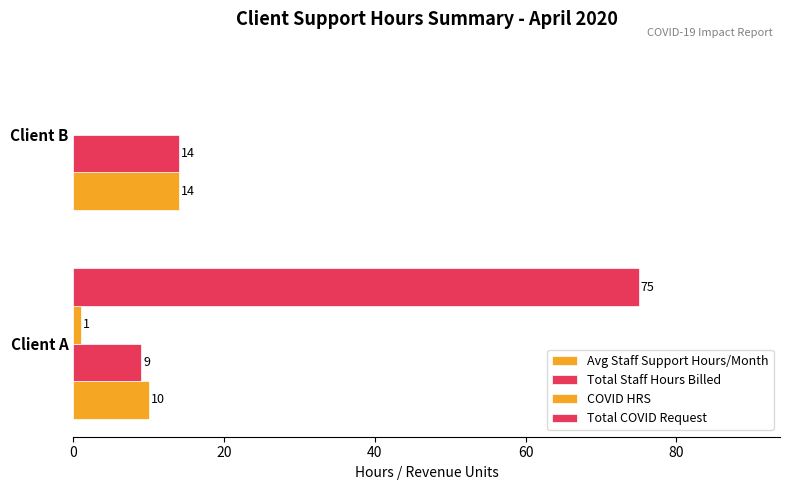

How many categories are shown in the chart?

2